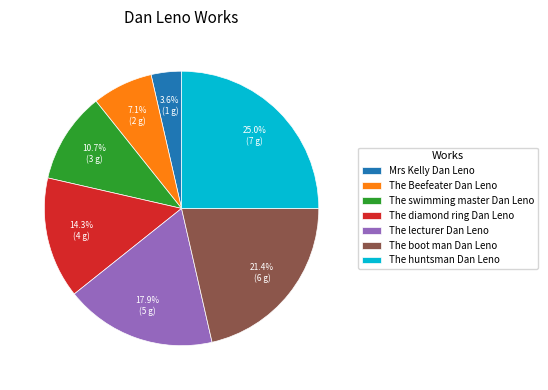

True or false: The lecturer Dan Leno accounts for 31% of the total.

False